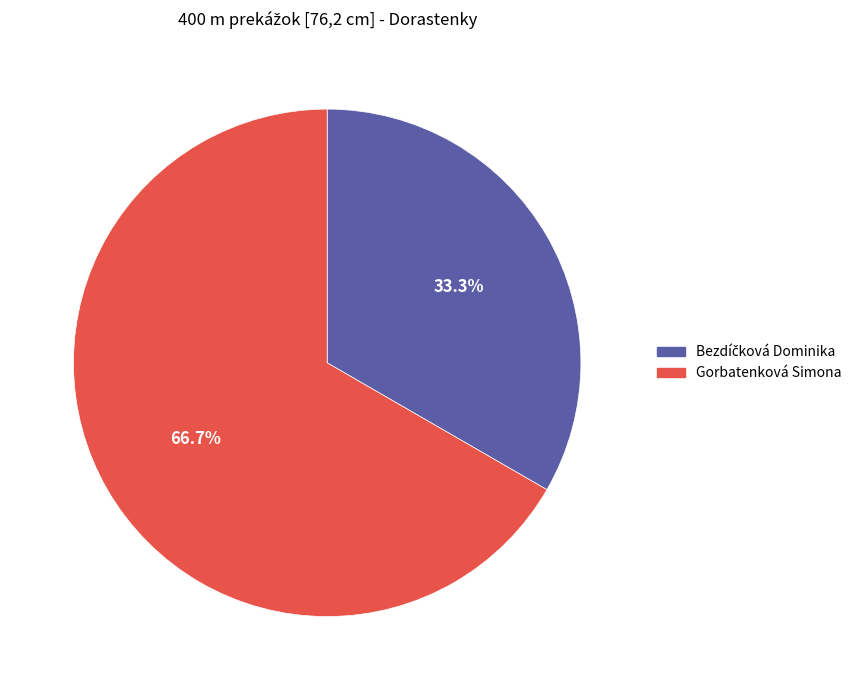

Which slice is the largest?

Gorbatenková Simona